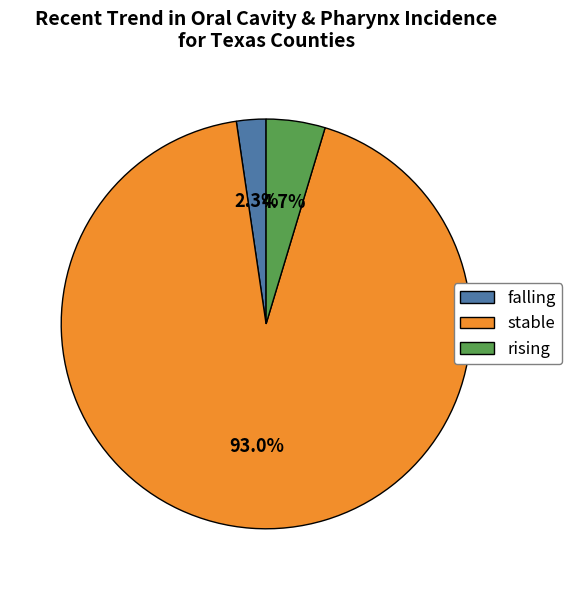

Does stable represent more than half of the total?

Yes